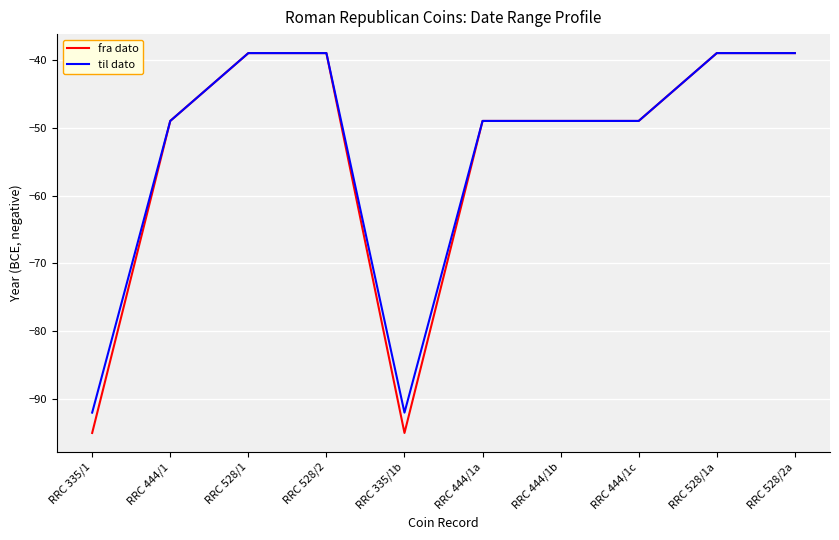

Reading right to left, transcribe all the data shown in this chart.

fra dato: RRC 528/2a=-39	RRC 528/1a=-39	RRC 444/1c=-49	RRC 444/1b=-49	RRC 444/1a=-49	RRC 335/1b=-95	RRC 528/2=-39	RRC 528/1=-39	RRC 444/1=-49	RRC 335/1=-95
til dato: RRC 528/2a=-39	RRC 528/1a=-39	RRC 444/1c=-49	RRC 444/1b=-49	RRC 444/1a=-49	RRC 335/1b=-92	RRC 528/2=-39	RRC 528/1=-39	RRC 444/1=-49	RRC 335/1=-92